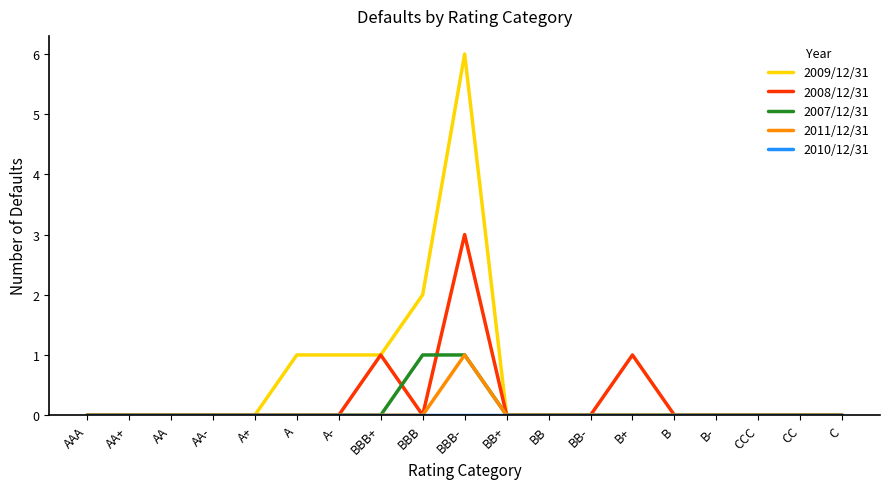

What is the spread (max minus min) of values at A?

1